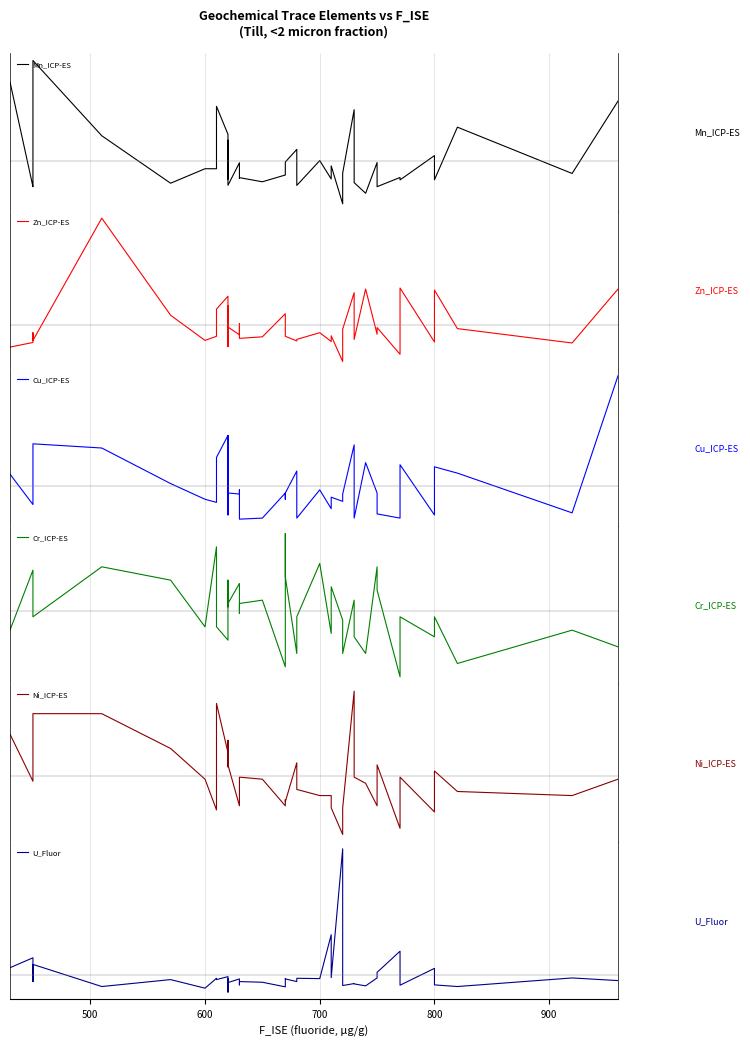

How many categories are shown in the chart?

40